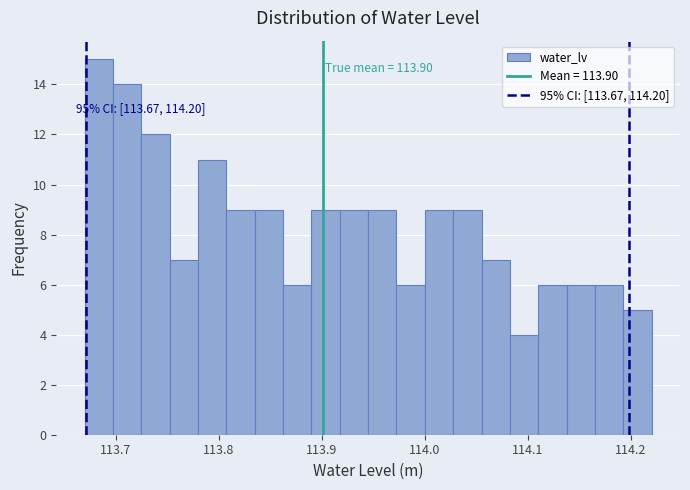

Read against the x-axis, roughly where is the centre of the tallest bar?

113.68